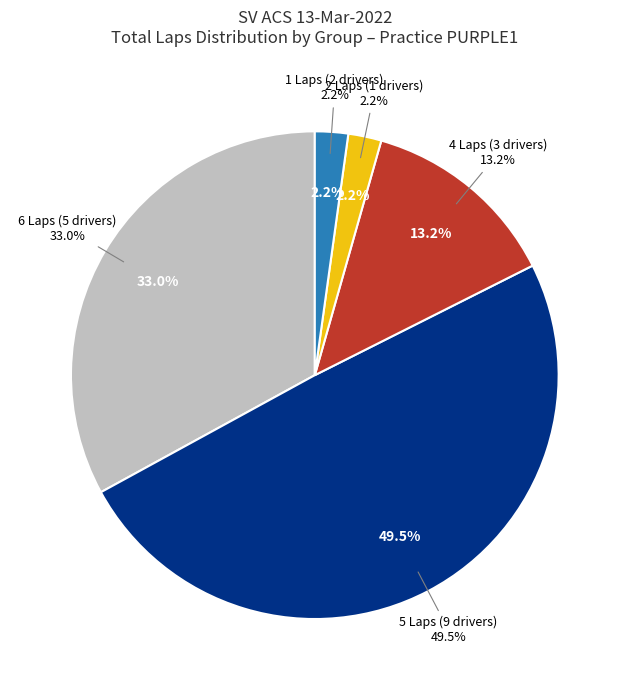

Does Stephen Peat represent more than half of the total?

No